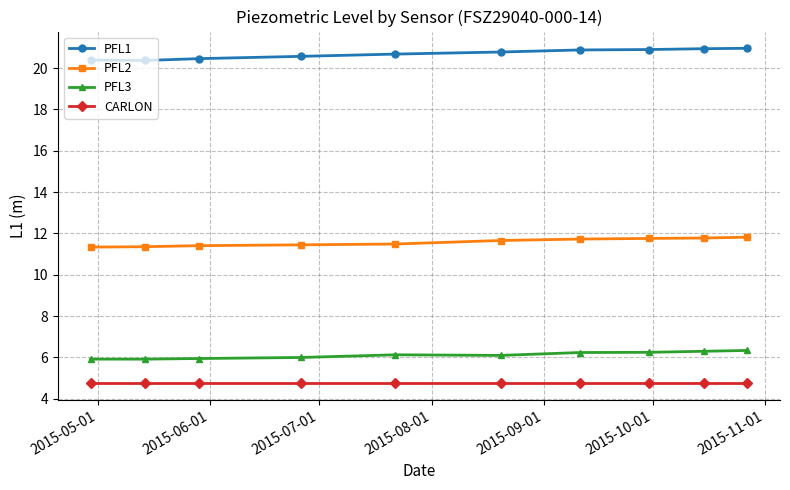

At how many categories does at least one series exceed 12?

10